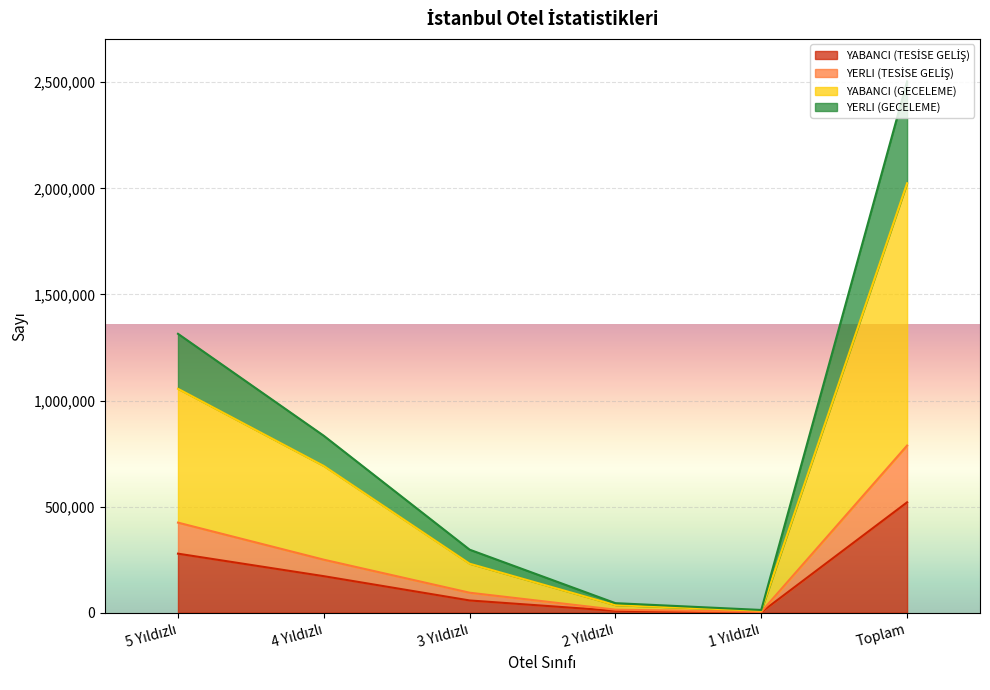

What is the difference between the second highest and minimum values in the YABANCI (TESİSE GELİŞ) series?

275823